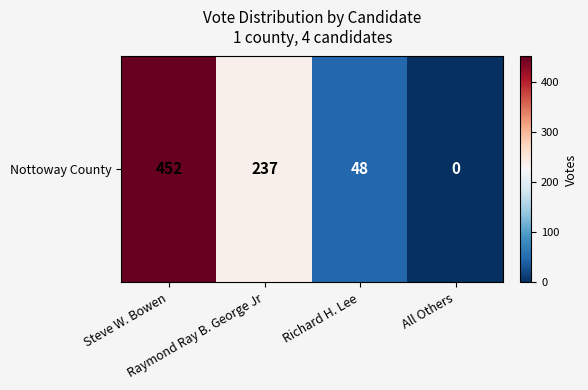

Between Raymond Ray B. George Jr and All Others, which is larger?

Raymond Ray B. George Jr